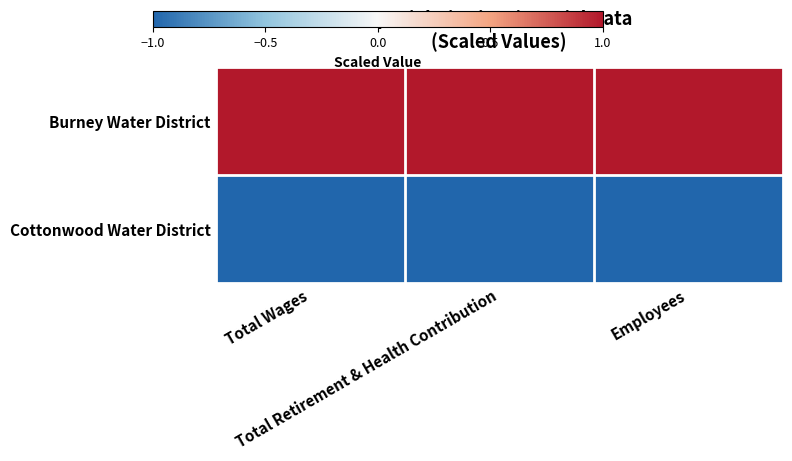

Rank the series by their average value, from lowest to highest.

Cottonwood Water District, Burney Water District